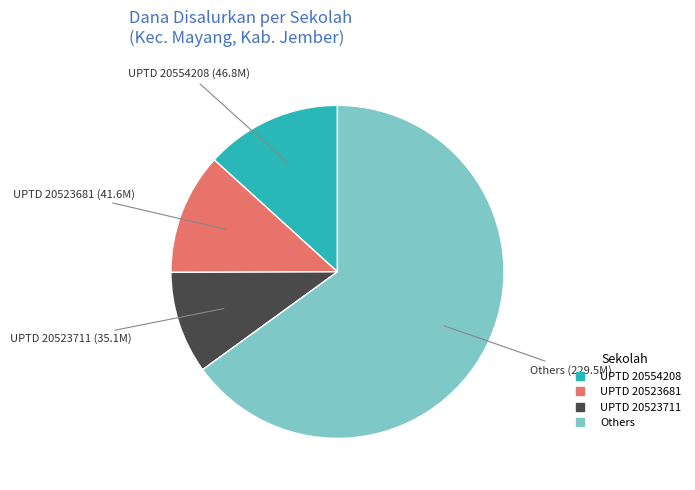

Does any single category account for the majority?

Yes